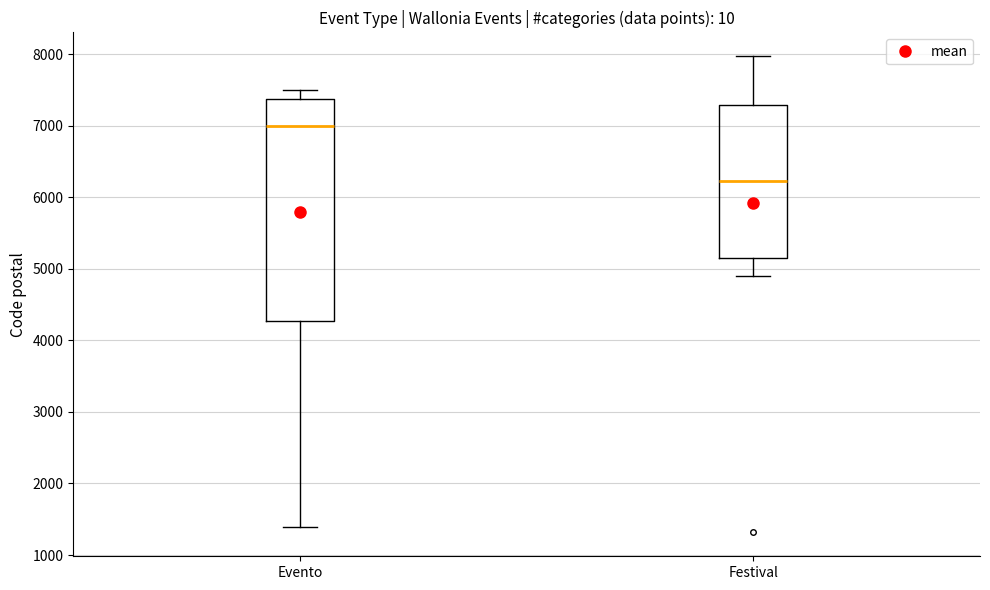

Where does the lower whisker of the box for Evento end on the y-axis? The values are not printed on the chart, so give them approximately, as read against the axis.

1400